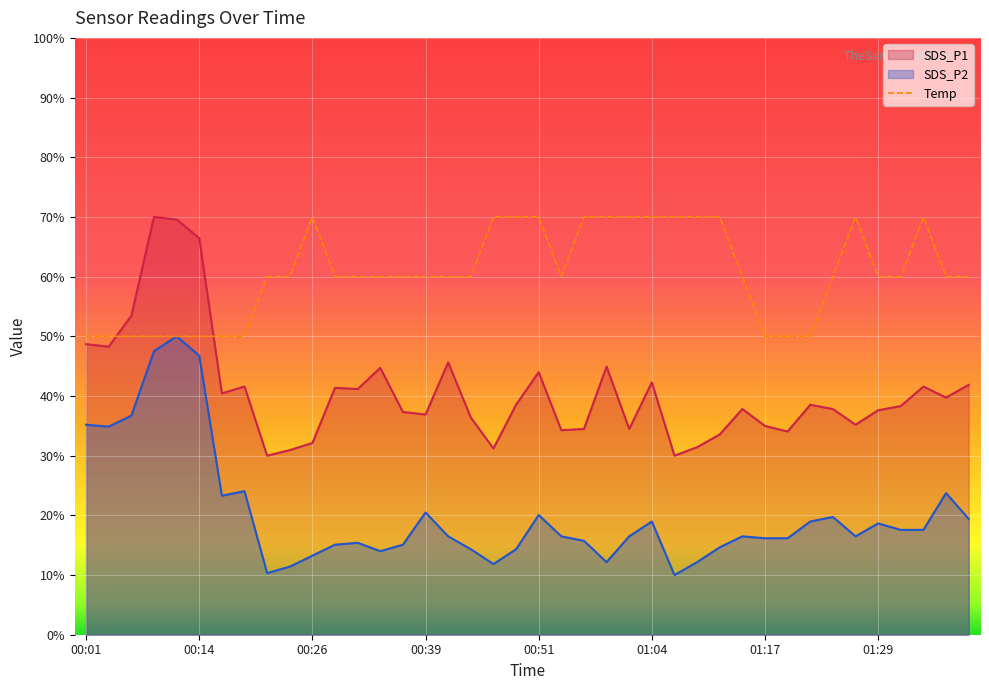

How many data points in Temp are less than 60?

11